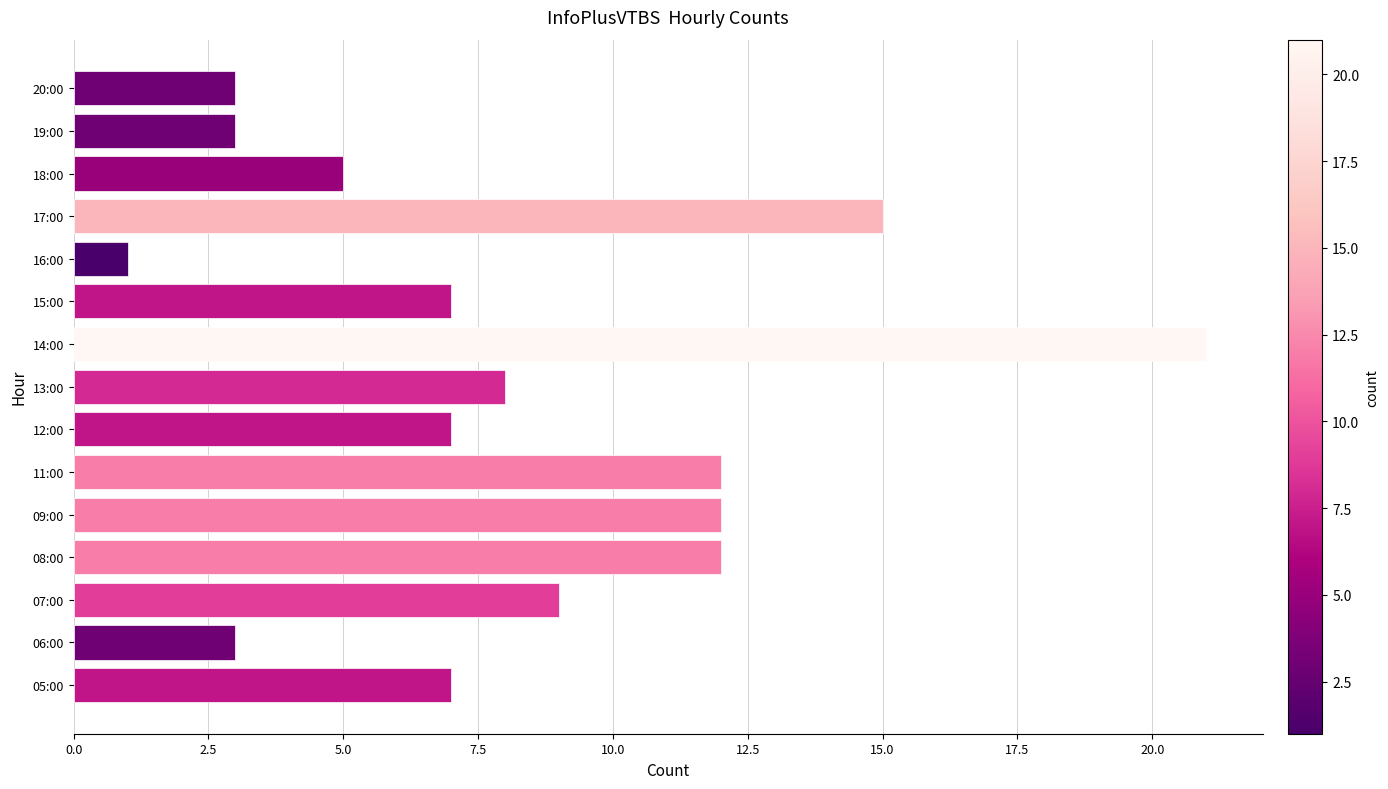

Which category has the lowest value across all series?

16:00